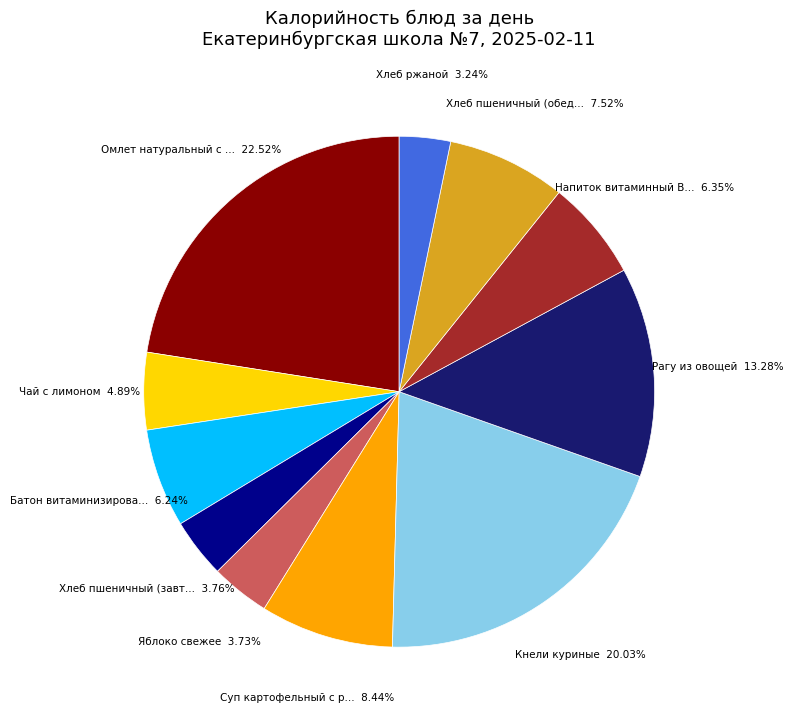

Is there any slice that represents more than half of the pie?

No